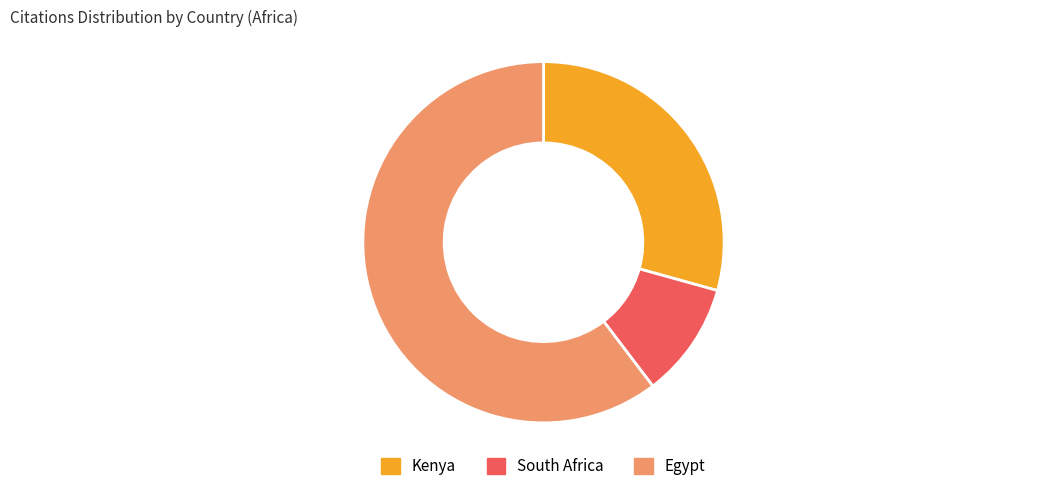

Combined, do Kenya and South Africa account for over 50%?

No